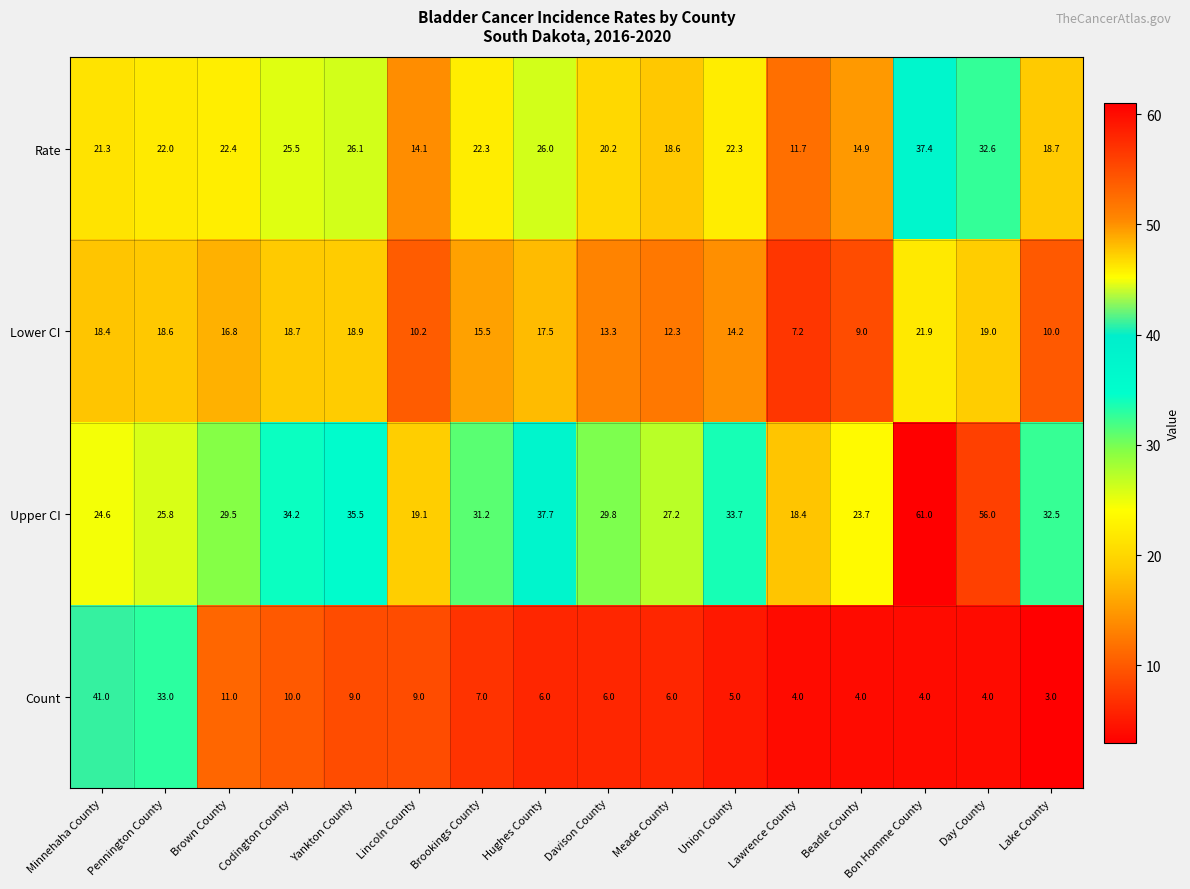

What is the smallest value displayed?

3.0